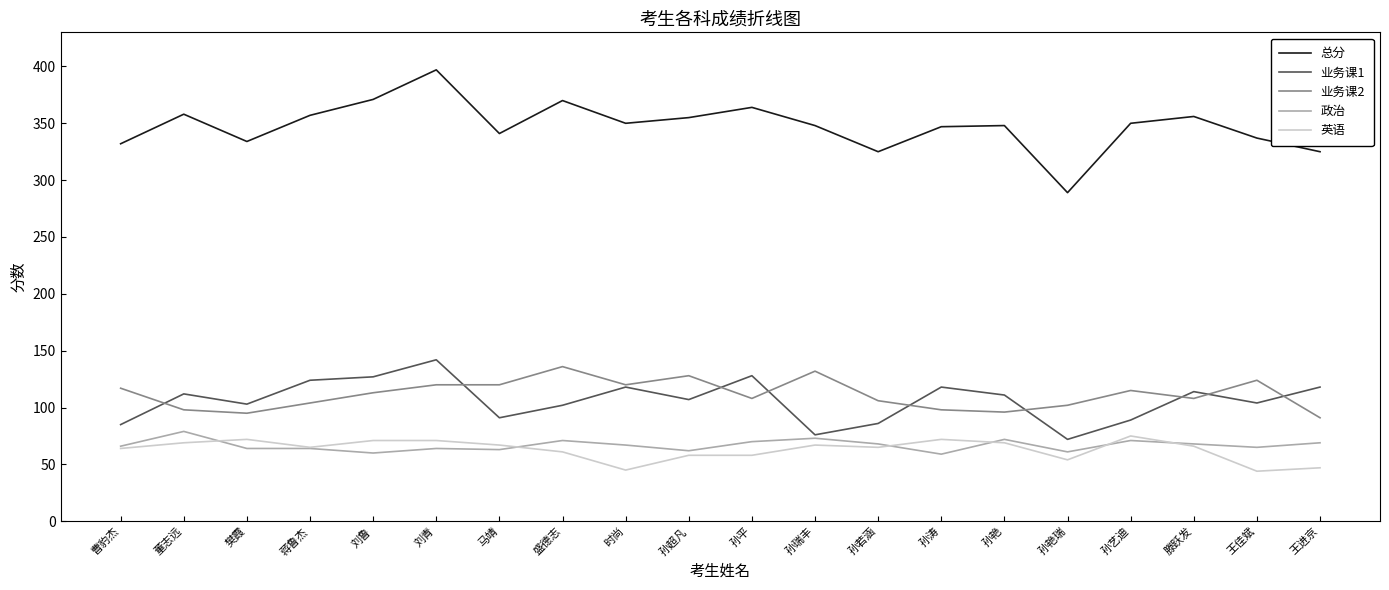

What is the maximum value shown in the chart?

397